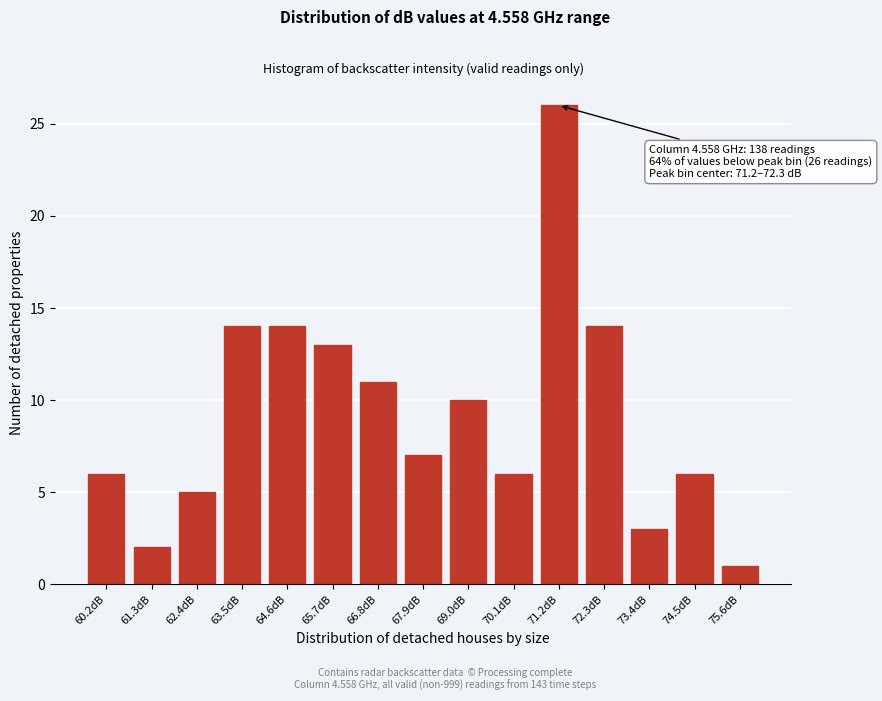

Reading left to right, list all the values displayed in this chart.

60.2dB=6	61.3dB=2	62.4dB=5	63.5dB=14	64.6dB=14	65.7dB=13	66.8dB=11	67.9dB=7	69.0dB=10	70.1dB=6	71.2dB=26	72.3dB=14	73.4dB=3	74.5dB=6	75.6dB=1